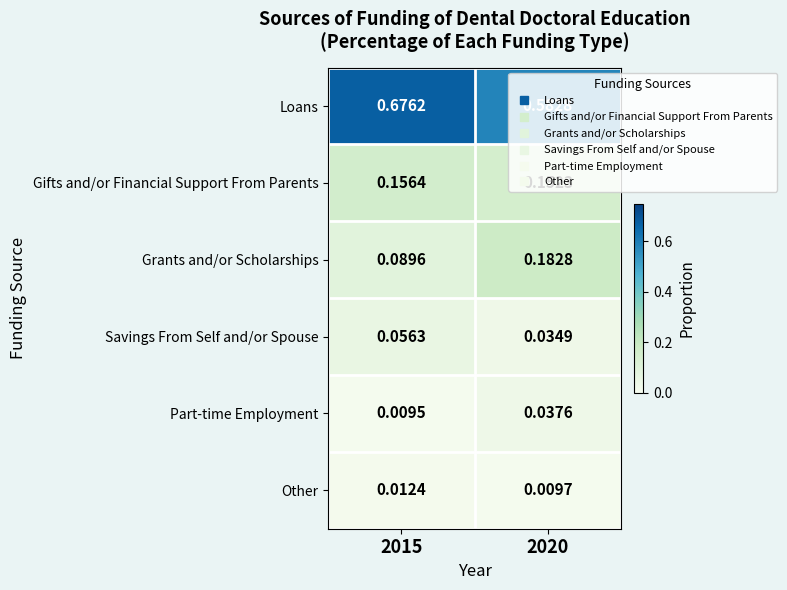

At 2020, list the series in order from largest to smallest.

Loans, Grants and/or Scholarships, Gifts and/or Financial Support From Parents, Part-time Employment, Savings From Self and/or Spouse, Other